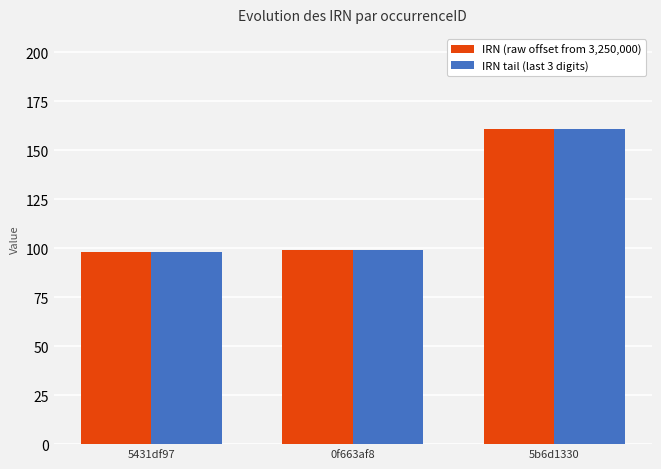

Does the chart contain stacked bars?

No